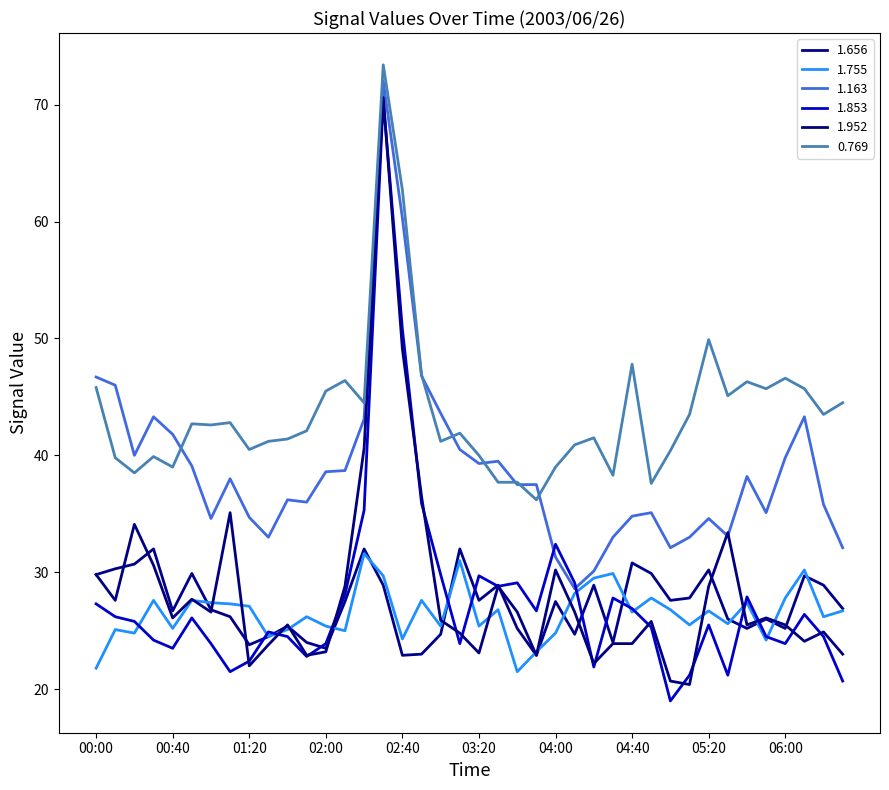

How many lines are shown in the chart?

6